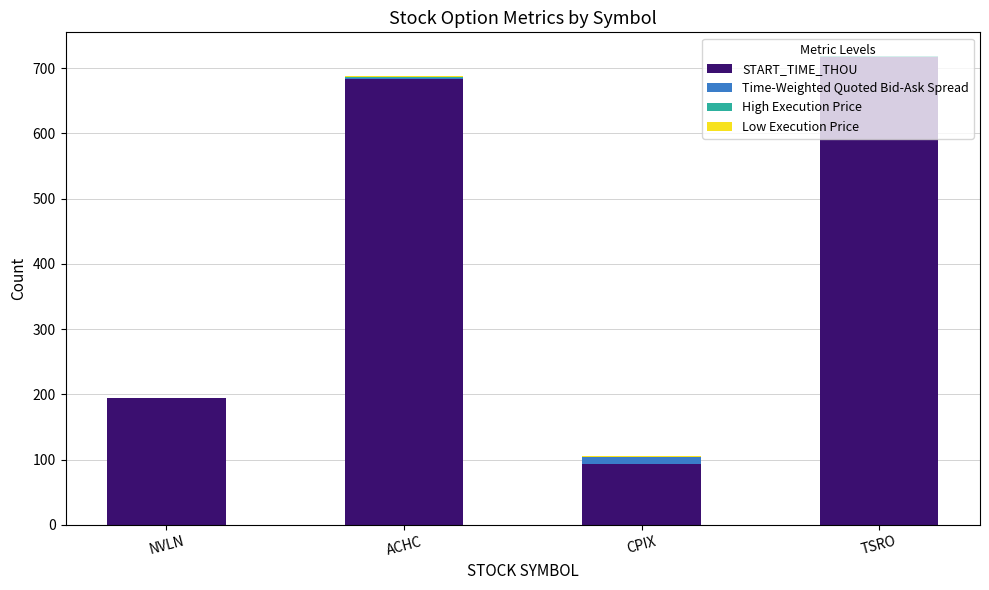

Are the bars horizontal?

No